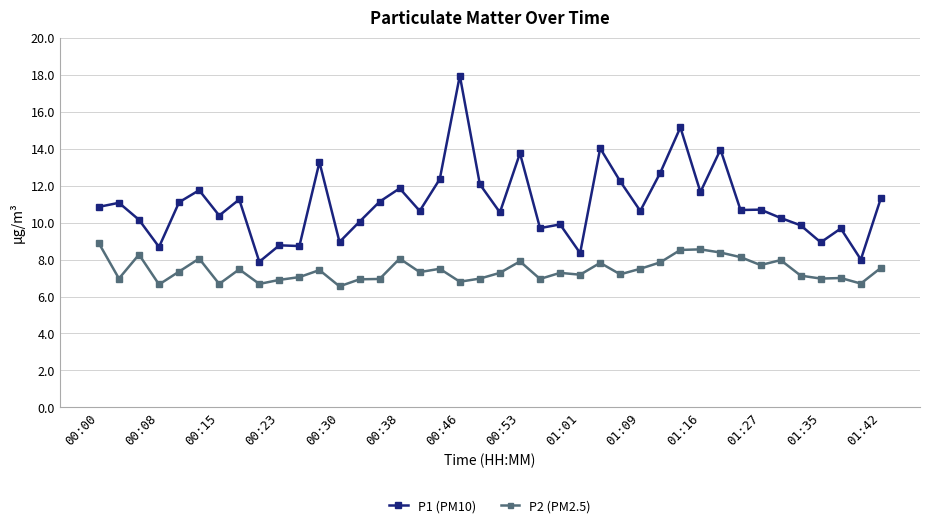

List the series in order of their overall mean, highest first.

P1 (PM10), P2 (PM2.5)